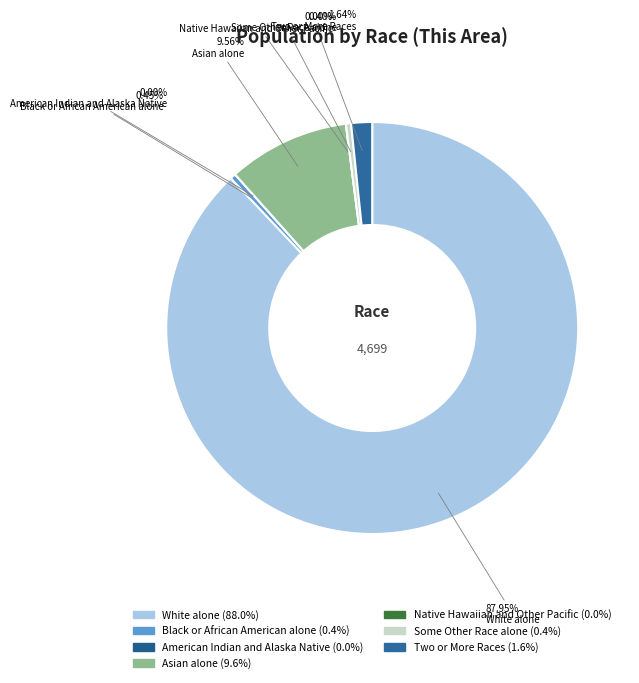

True or false: White alone accounts for 88% of the total.

True